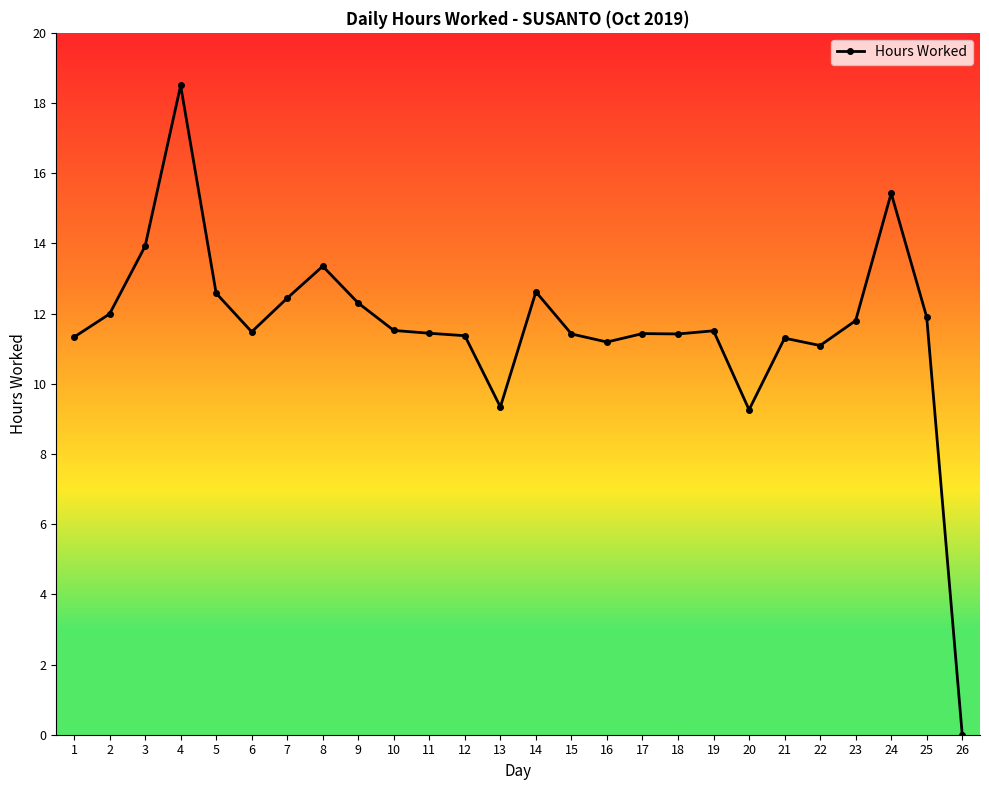

Count the number of values greater than 11.

23